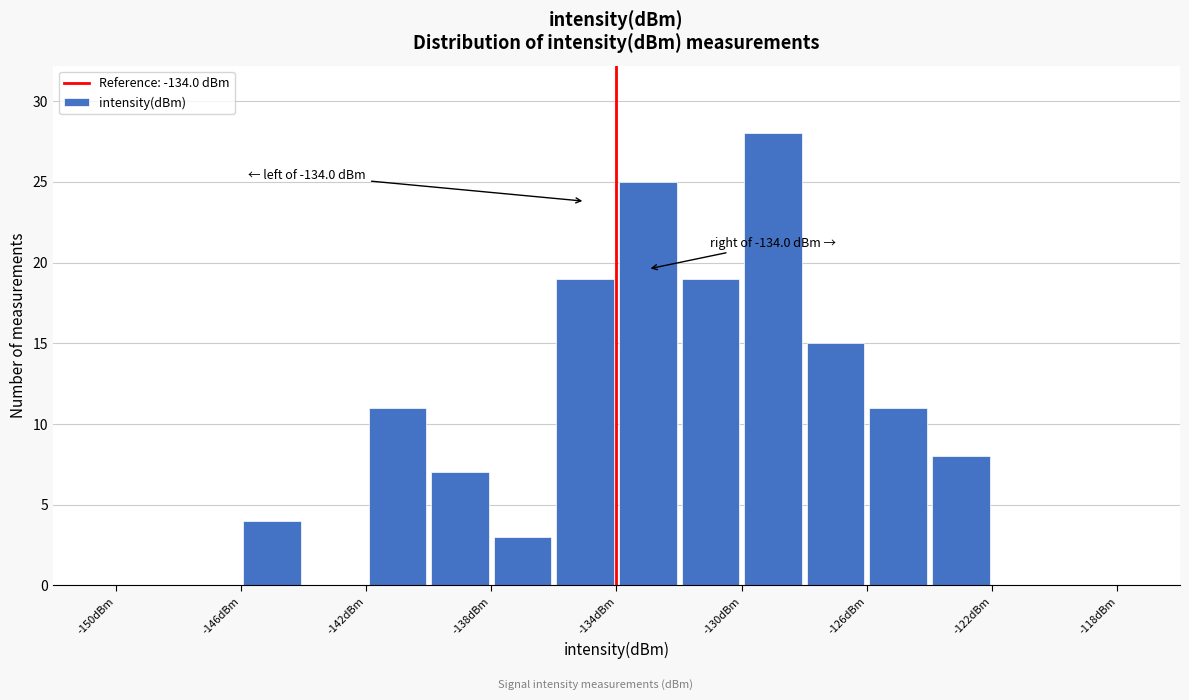

Over which range of the x-axis is the bar tallest?

-130 to -128